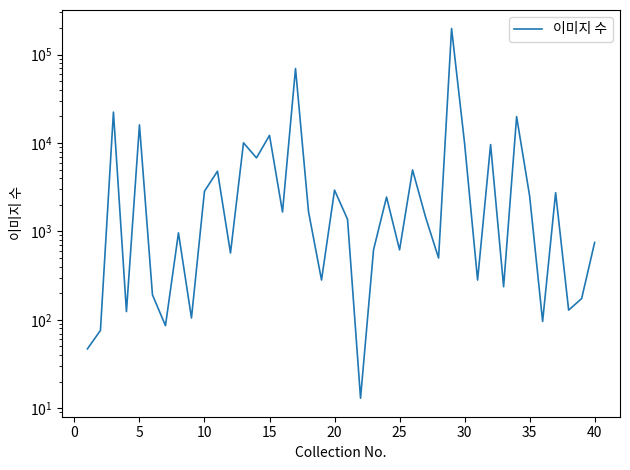

What is the difference between the maximum and second lowest values?

196792